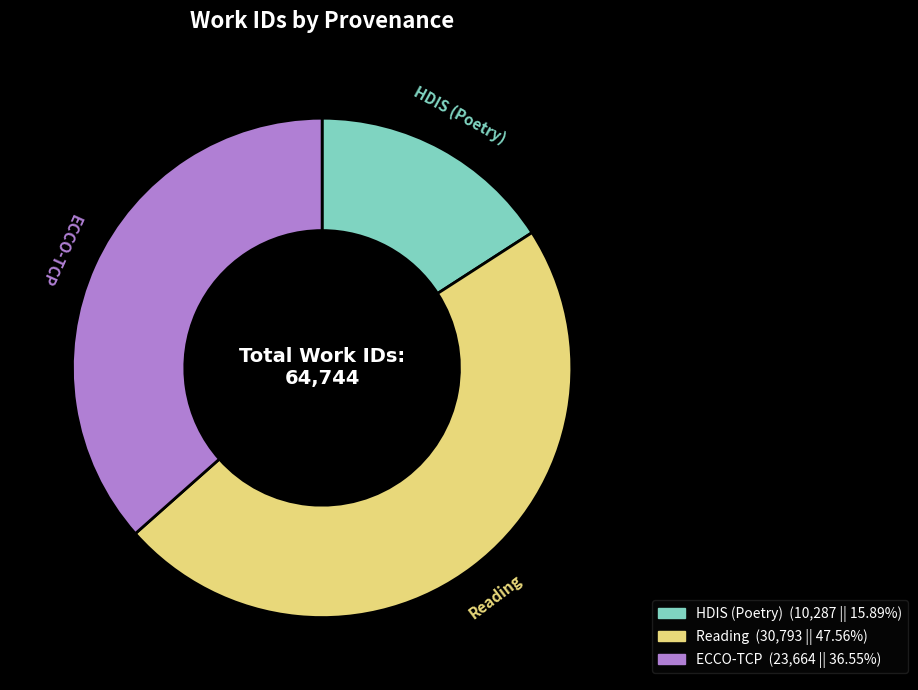

Which slice is the largest?

Reading